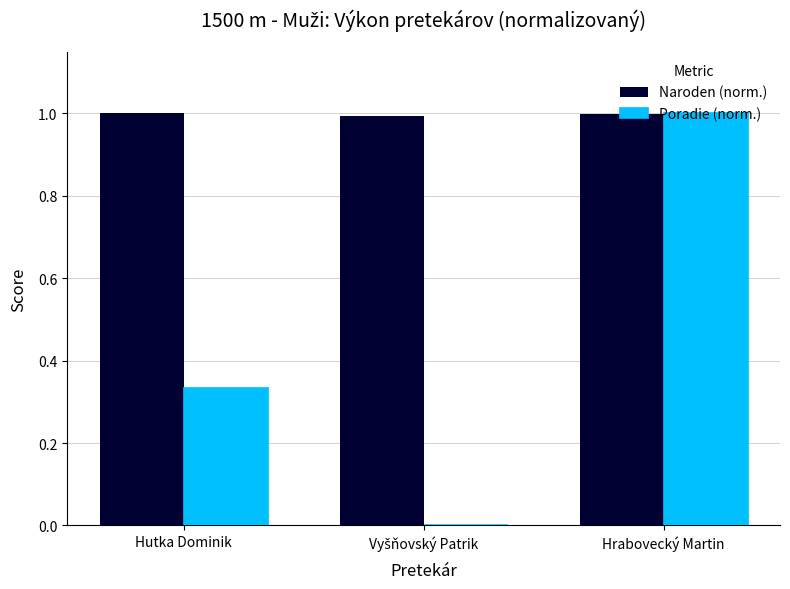

Between Hutka Dominik and Hrabovecký Martin, which series saw the biggest shift?

Poradie (norm.)